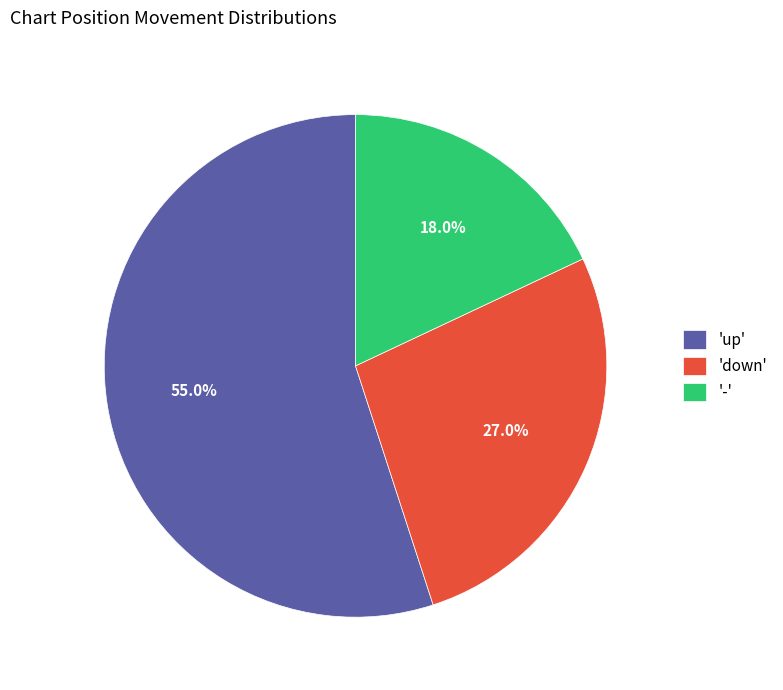

Is 'down' the majority of the pie?

No